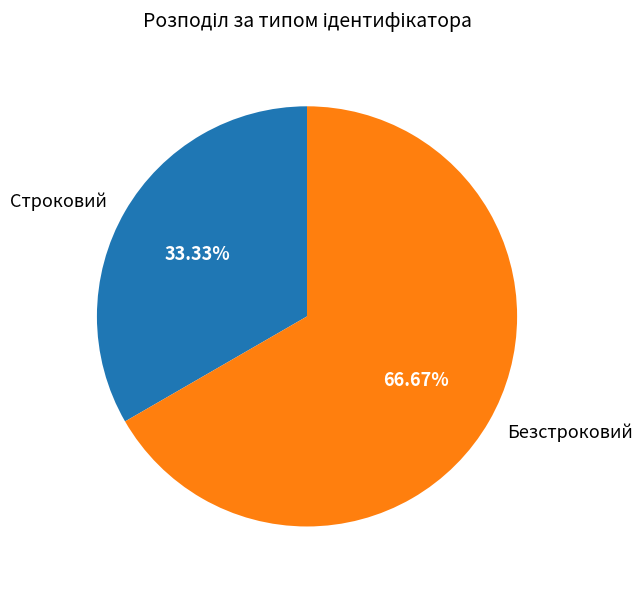

Combined, what portion of the pie is Строковий and Безстроковий?

100.0%